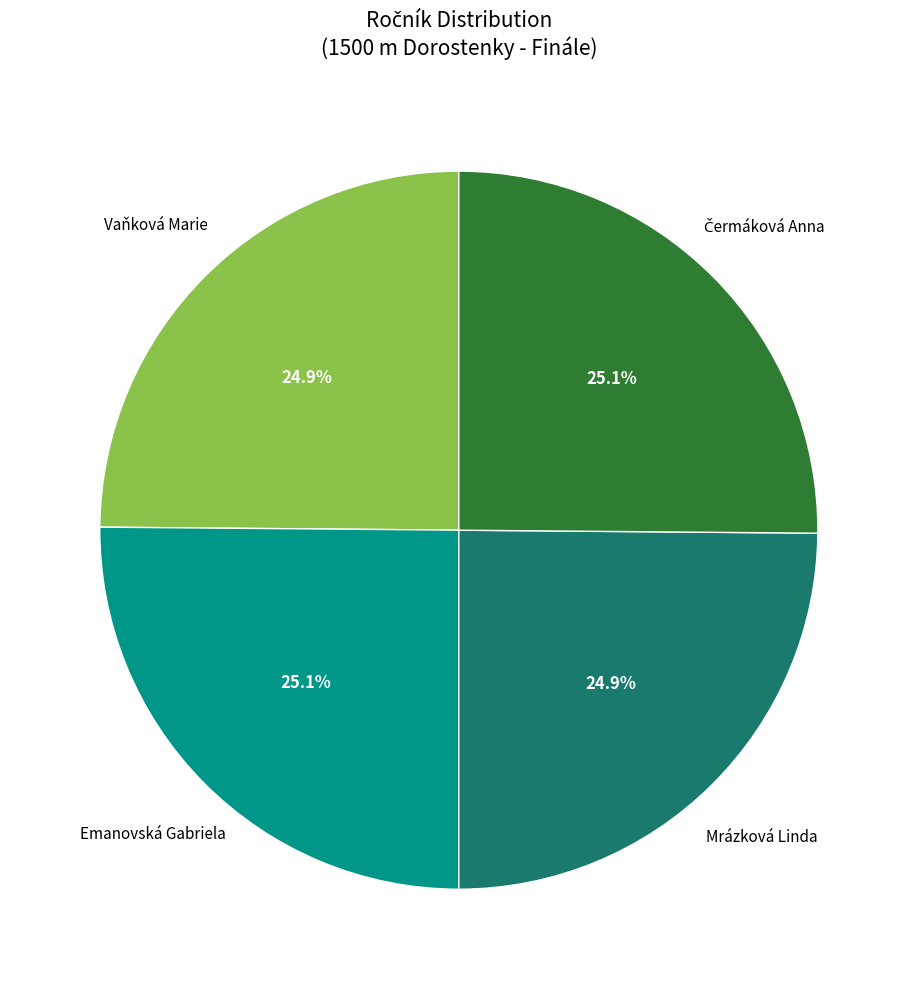

Does any single category account for the majority?

No